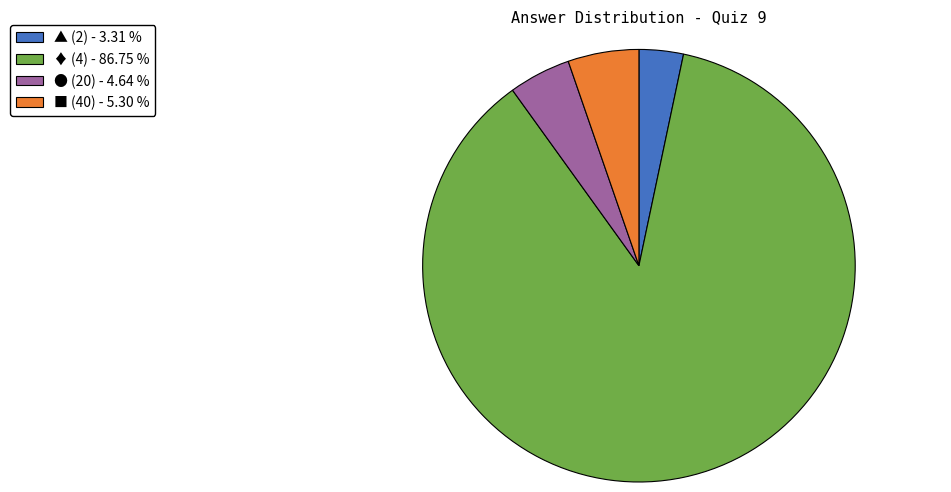

Is ♦ (4) the majority of the pie?

Yes